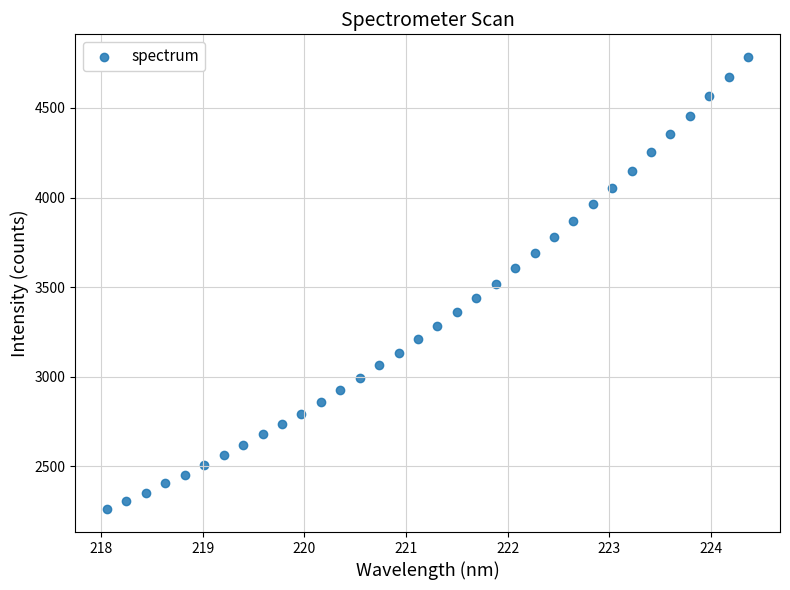

What is the range of X values (max minus min)?

6.3